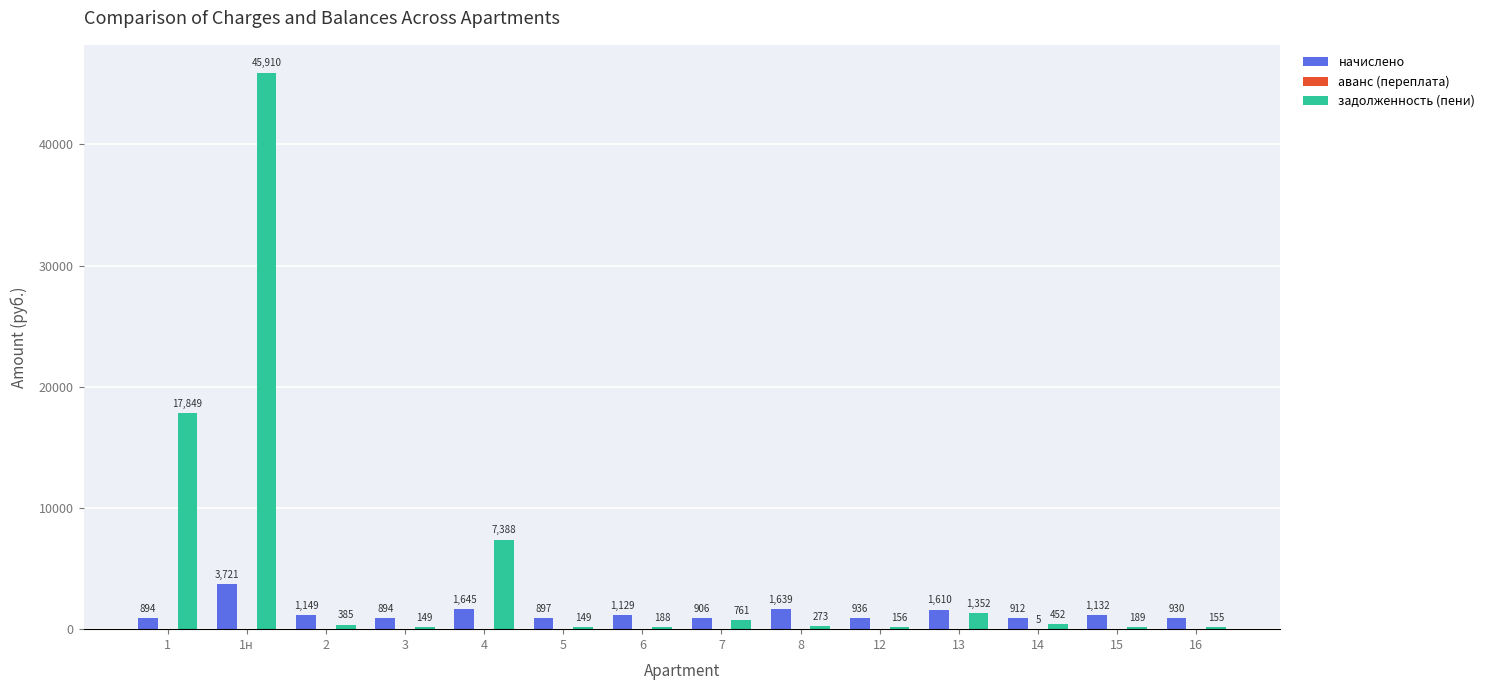

How many distinct data groups are displayed?

3